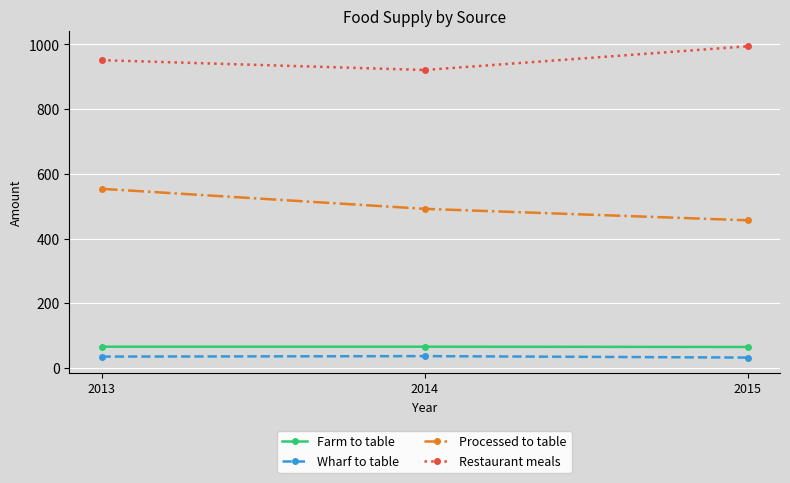

Which category has the lowest value in the Restaurant meals series?

2014